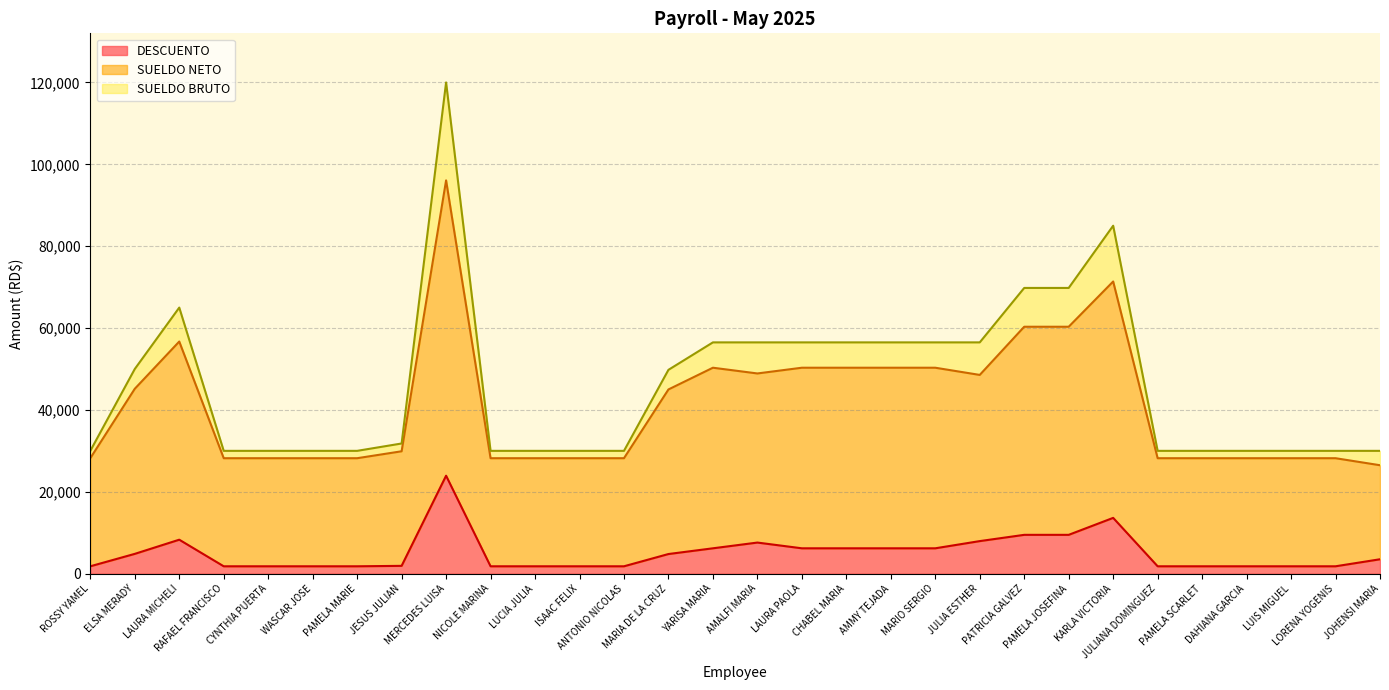

Reading right to left, transcribe all the data shown in this chart.

DESCUENTO: 3513.5	1798.0	1798.0	1798.0	1798.0	1798.0	13625.6	9481.1	9481.1	7951.1	6192.3	6192.3	6192.3	6192.3	7593.7	6192.3	4792.0	1798.0	1798.0	1798.0	1798.0	23926.9	1904.3	1798.0	1798.0	1798.0	1798.0	8294.1	4834.0	1798.0
SUELDO NETO: 26486.5	28202.0	28202.0	28202.0	28202.0	28202.0	71374.4	60318.9	60318.9	48548.9	50307.7	50307.7	50307.7	50307.7	48906.3	50307.7	44998.2	28202.0	28202.0	28202.0	28202.0	96073.1	29893.7	28202.0	28202.0	28202.0	28202.0	56705.9	45166.0	28202.0
SUELDO BRUTO: 30000.0	30000.0	30000.0	30000.0	30000.0	30000.0	85000.0	69800.0	69800.0	56500.0	56500.0	56500.0	56500.0	56500.0	56500.0	56500.0	49790.2	30000.0	30000.0	30000.0	30000.0	120000.0	31798.0	30000.0	30000.0	30000.0	30000.0	65000.0	50000.0	30000.0